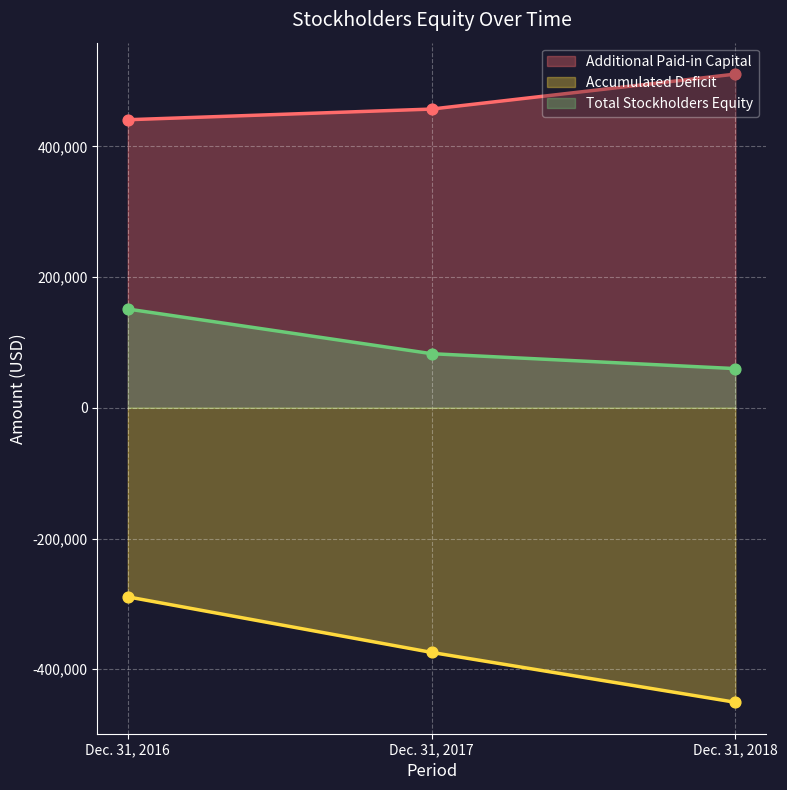

What are all the series names shown in the legend?

Additional Paid-in Capital, Accumulated Deficit, Total Stockholders Equity